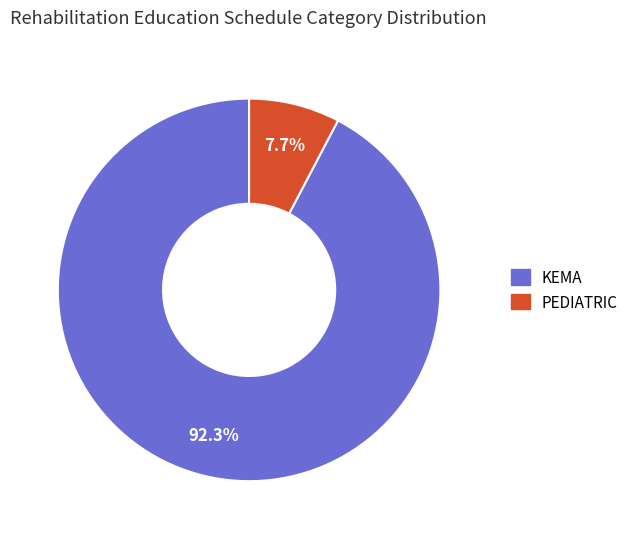

Rank the categories by value from lowest to highest.

PEDIATRIC, KEMA